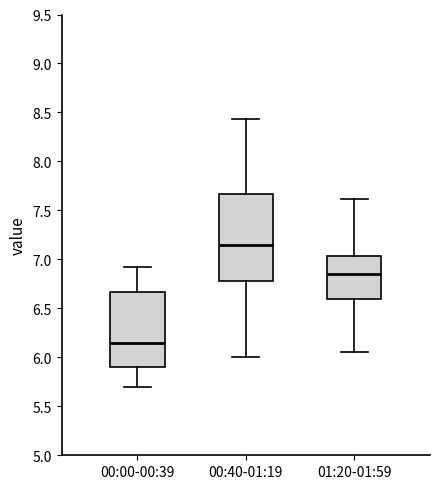

Which box has the lowest median line?

00:00-00:39